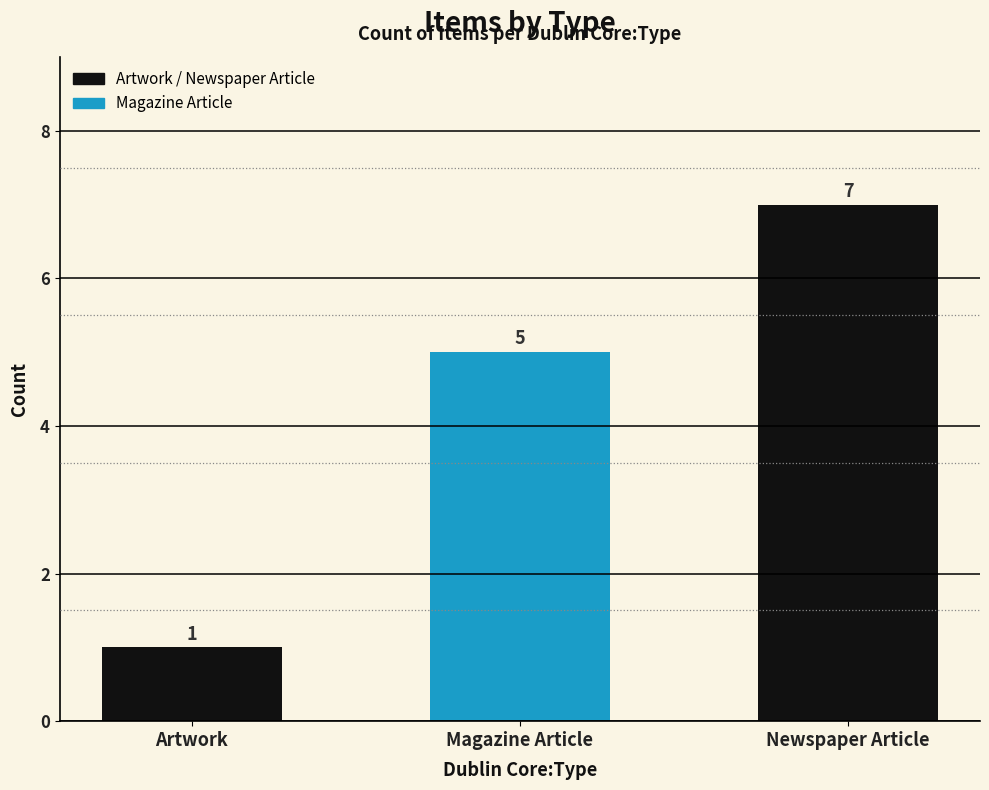

What is the label of the 1st bar from the left?

Artwork